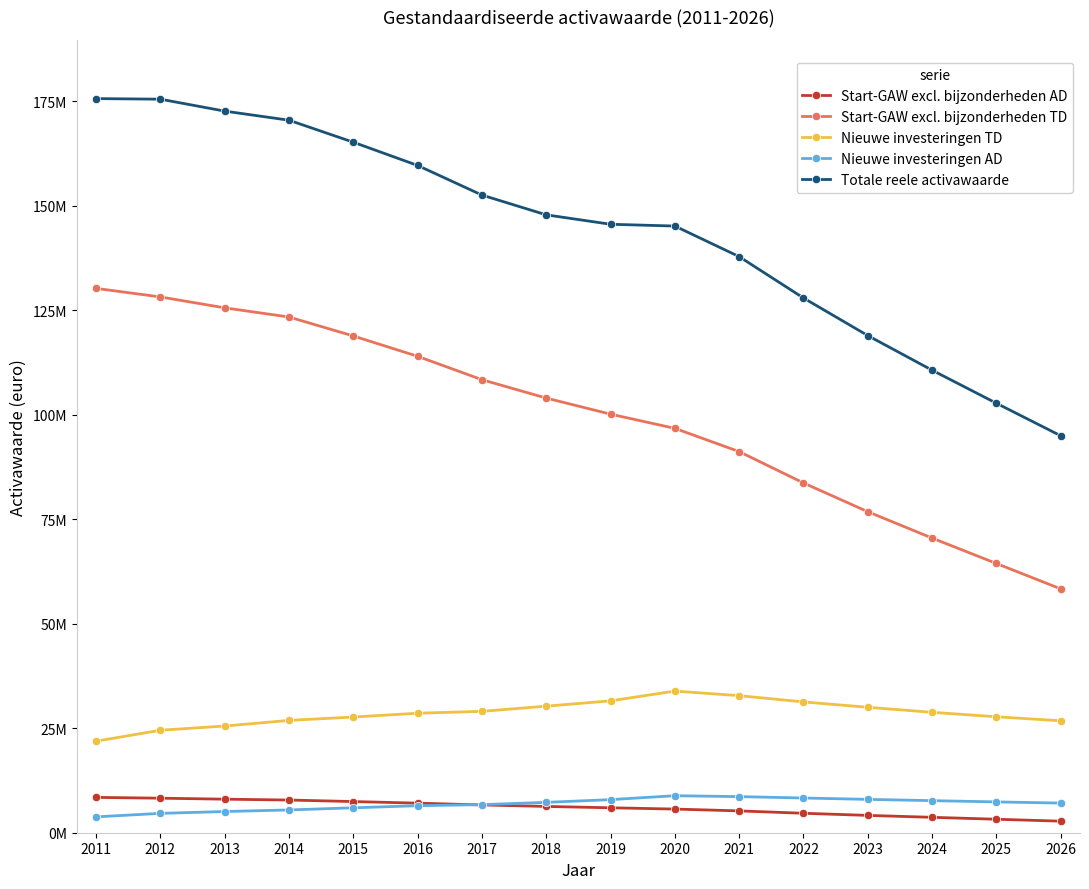

Reading left to right, transcribe all the data shown in this chart.

Start-GAW excl. bijzonderheden AD: 2011=8451187.4	2012=8258017.4	2013=8025554.2	2014=7816045.0	2015=7455638.5	2016=7073208.1	2017=6644394.9	2018=6288255.3	2019=5961715.2	2020=5657209.1	2021=5222075.5	2022=4652394.5	2023=4144860.5	2024=3684320.5	2025=3223780.4	2026=2763240.4
Start-GAW excl. bijzonderheden TD: 2011=130196467.3	2012=128151430.1	2013=125543874.3	2014=123348523.0	2015=118814322.7	2016=113951010.2	2017=108353457.5	2018=103963394.8	2019=100115567.8	2020=96718875.8	2021=91152580.5	2022=83660587.6	2023=76784374.9	2024=70473330.4	2025=64398043.3	2026=58322756.2
Nieuwe investeringen TD: 2011=21891748.5	2012=24512973.3	2013=25517004.0	2014=26868617.8	2015=27670755.0	2016=28584205.9	2017=29027647.3	2018=30271682.1	2019=31541297.4	2020=33874645.2	2021=32783543.3	2022=31285079.1	2023=30000897.4	2024=28799570.2	2025=27731376.9	2026=26772137.9
Nieuwe investeringen AD: 2011=3794866.4	2012=4629855.0	2013=5069487.3	2014=5447990.3	2015=5960920.4	2016=6459528.8	2017=6721339.1	2018=7262576.5	2019=7915564.5	2020=8852229.8	2021=8635159.3	2022=8300316.0	2023=7978649.3	2024=7669633.6	2025=7372764.0	2026=7087556.6
Totale reele activawaarde: 2011=175588932.9	2012=175449948.2	2013=172593685.5	2014=170420394.6	2015=165158094.6	2016=159600292.8	2017=152516541.0	2018=147785908.8	2019=145534144.9	2020=145102959.9	2021=137793358.6	2022=127898377.2	2023=118908782.2	2024=110626854.6	2025=102725964.6	2026=94945691.0